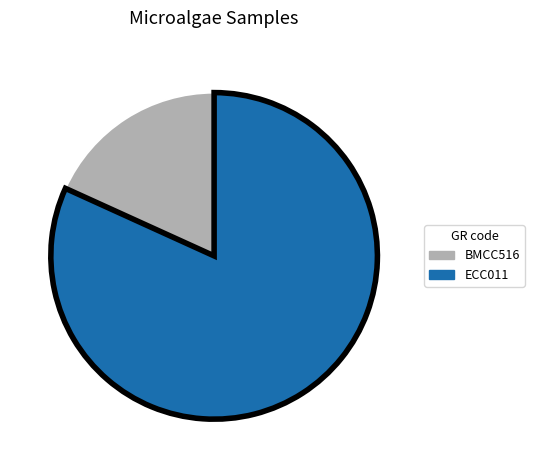

Approximately how many times larger is the value at ECC011 compared to BMCC516?

4.5